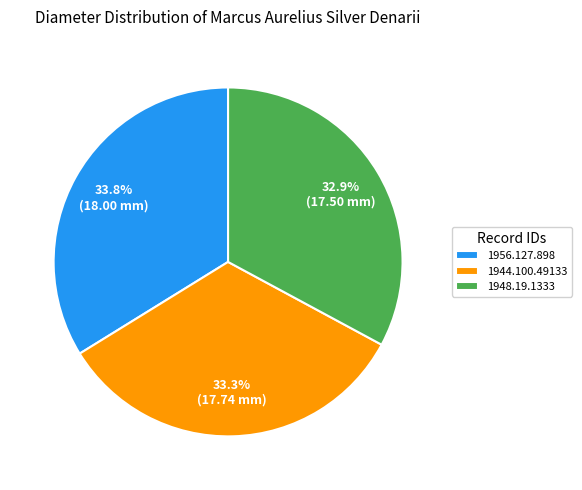

To the nearest percent, what percentage of the pie is 1948.19.1333?

33%